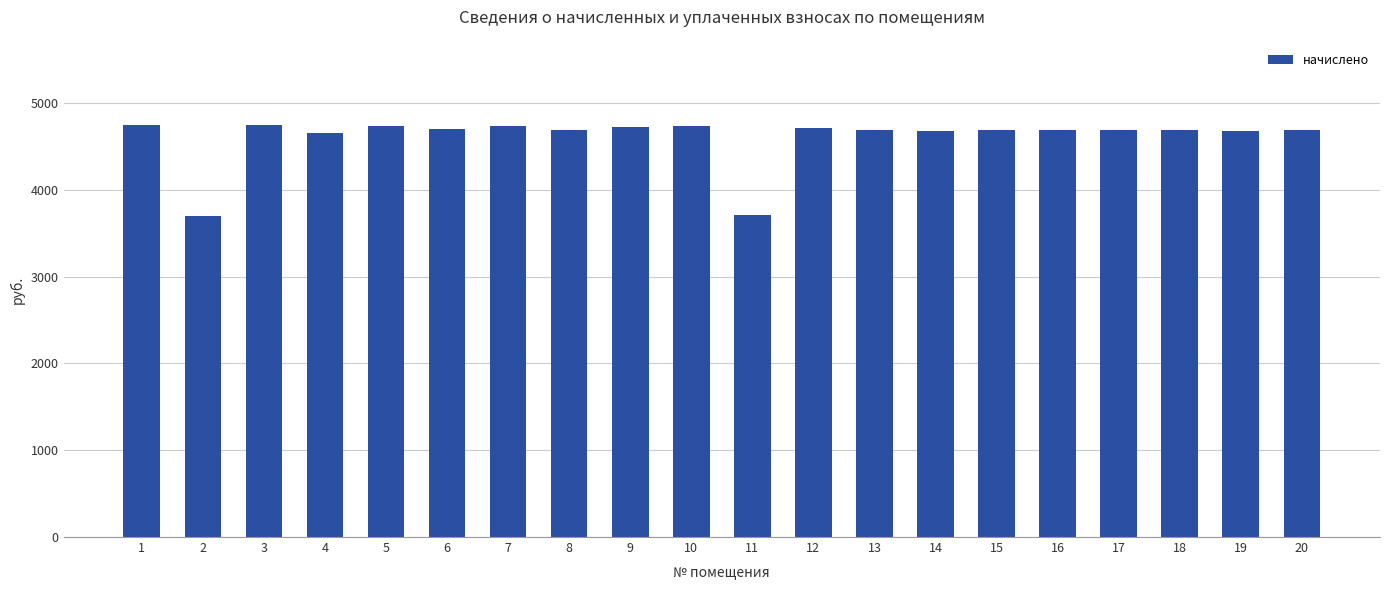

How many data points are less than 4691?

7